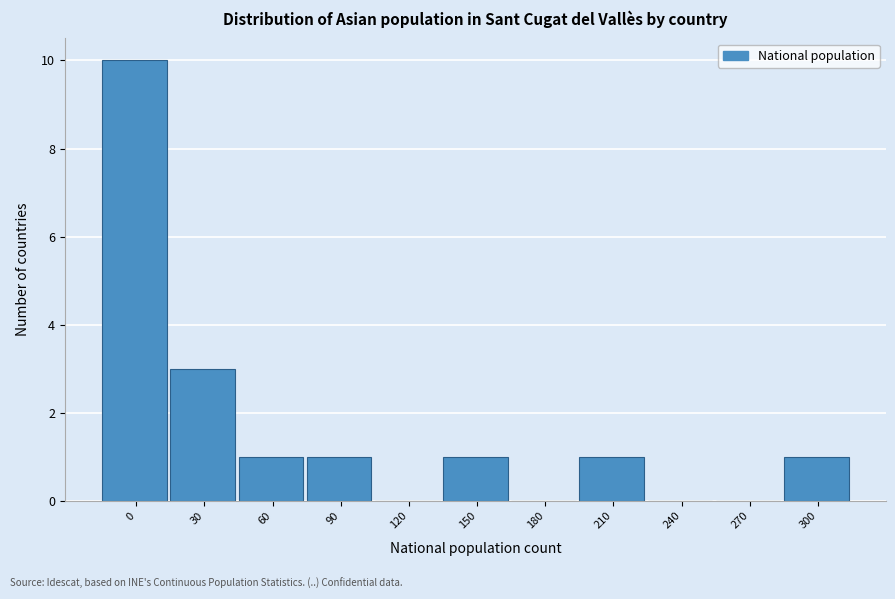

Reading right to left, what are all the values shown in this chart?

300=1	270=0	240=0	210=1	180=0	150=1	120=0	90=1	60=1	30=3	0=10